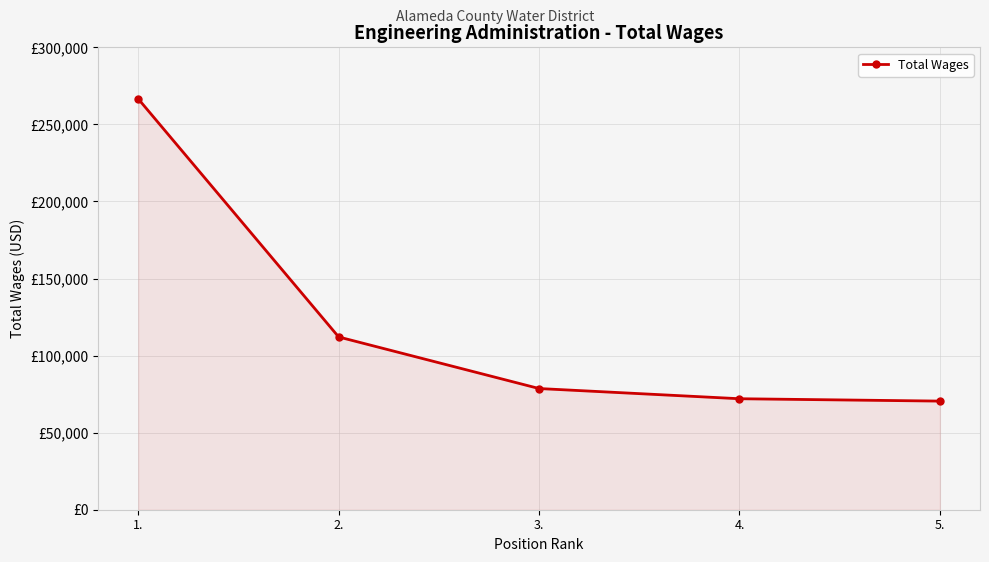

What position from the right is 1.?

5